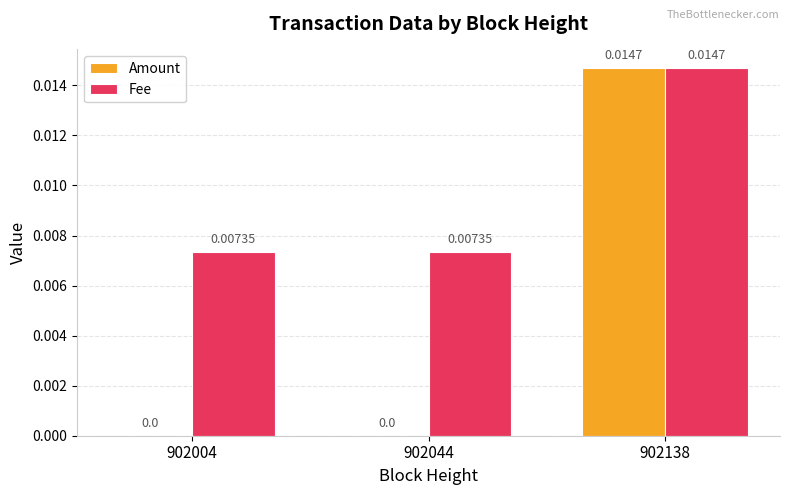

Which series has the largest total across all categories?

Fee